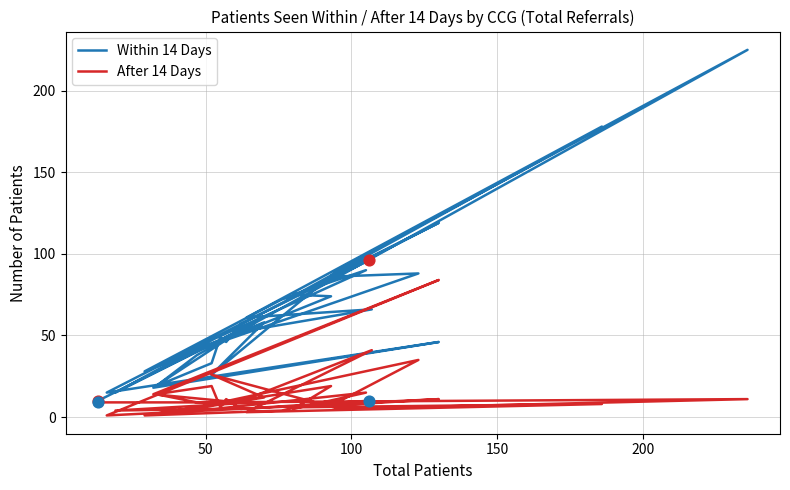

Which series has the largest Y range (max minus min)?

Within 14 Days